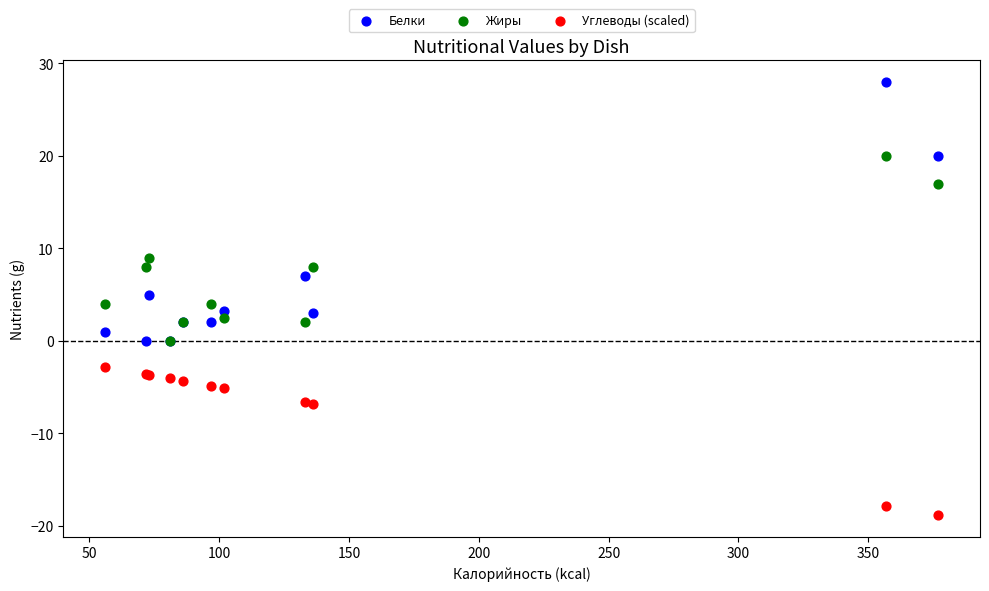

In the Жиры series, what Y value is closest to 10?

9.0